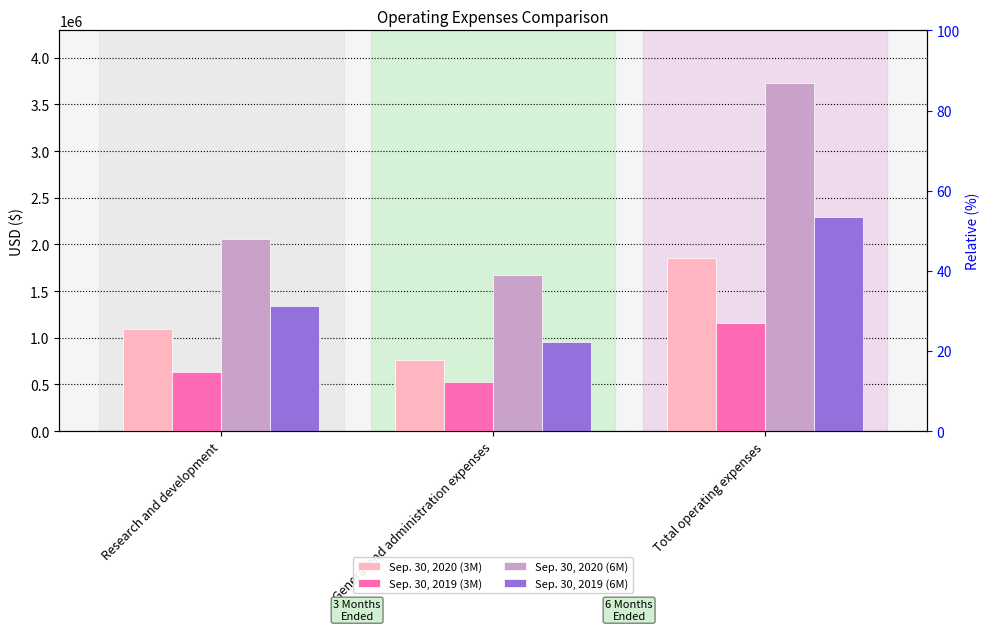

Are the bars horizontal?

No